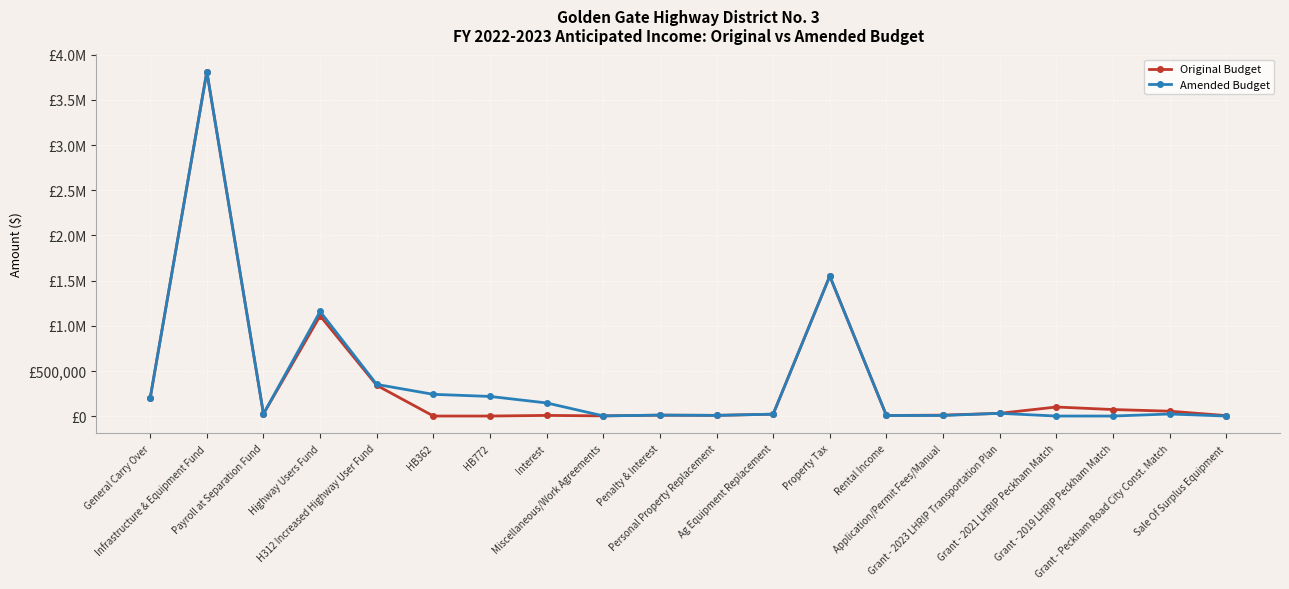

Does the chart display data point markers on the line(s)?

Yes